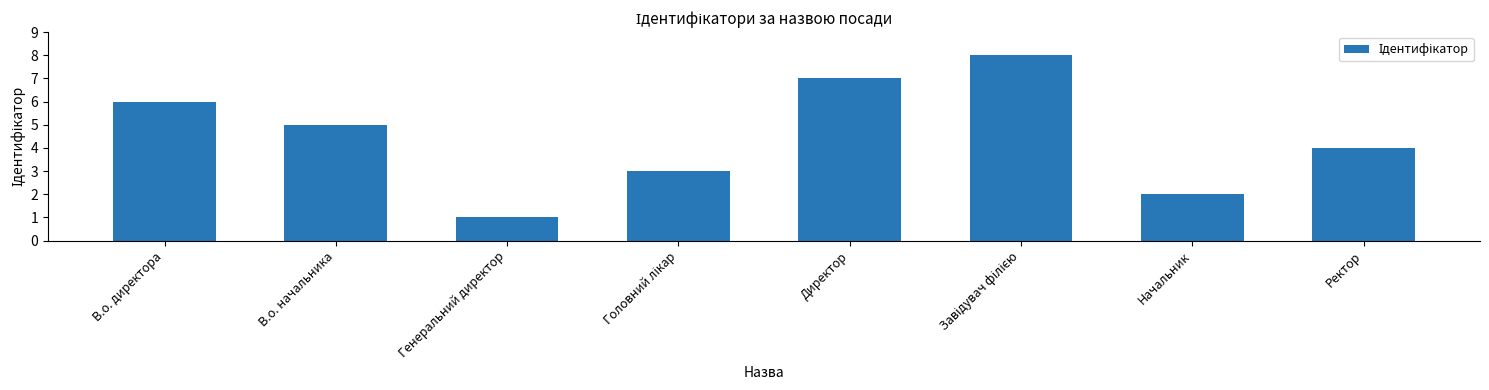

What is the label of the 1st bar from the left?

В.о. директора